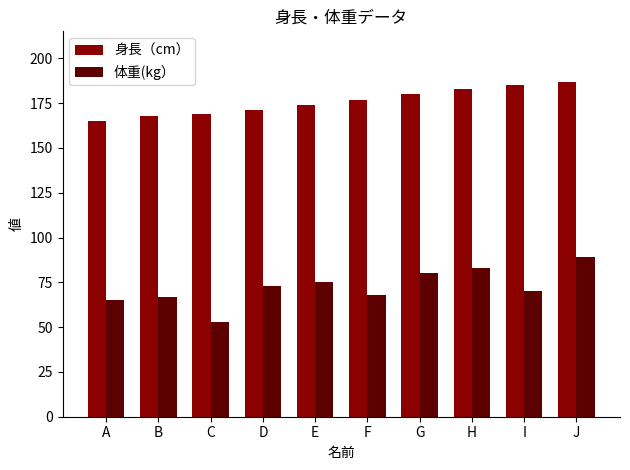

What is the value of the 身長（cm） bar at the 10th from the left?

187